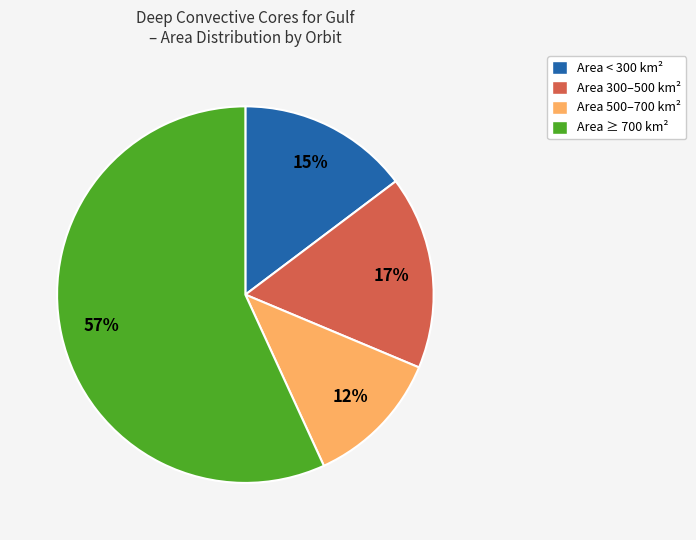

To the nearest percent, what is the average slice percentage?

25%